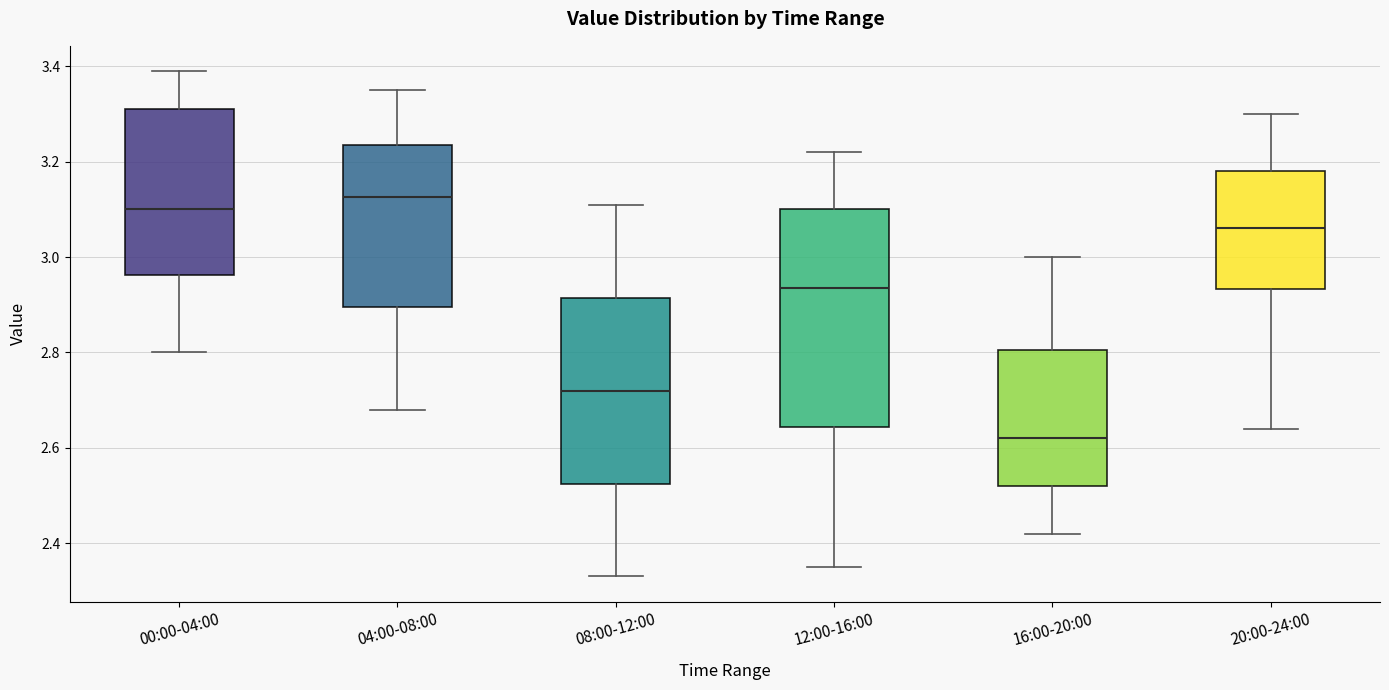

Which box is the tallest, from its lower edge to its upper edge?

12:00-16:00